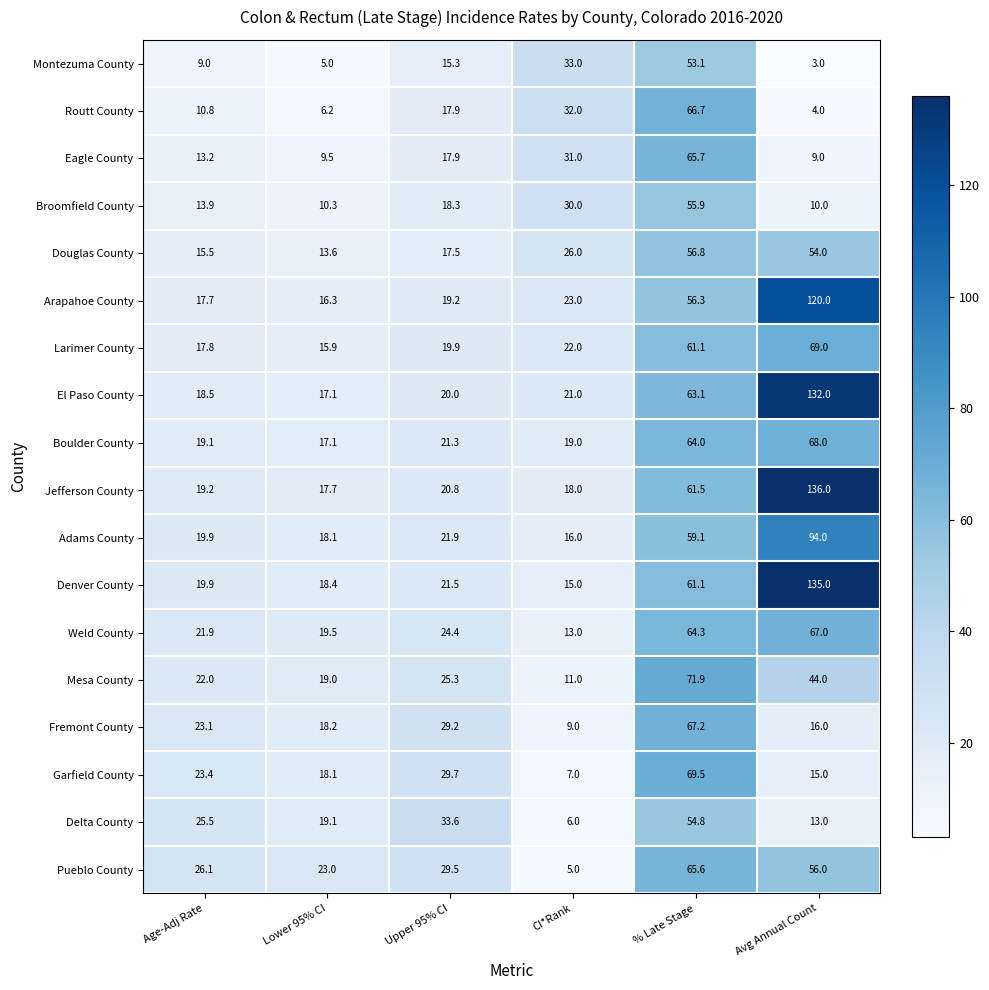

What is the difference between the second highest and second lowest values in the Garfield County series?

14.7